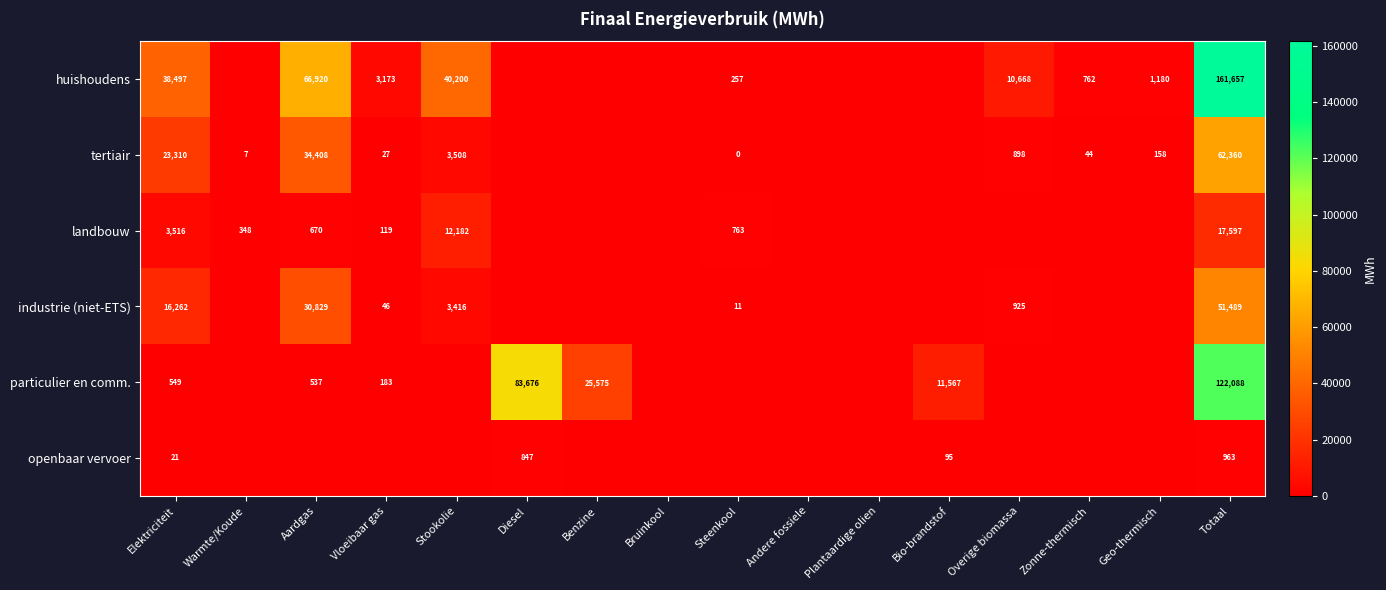

What is the difference between the highest and lowest values at Totaal?

160694